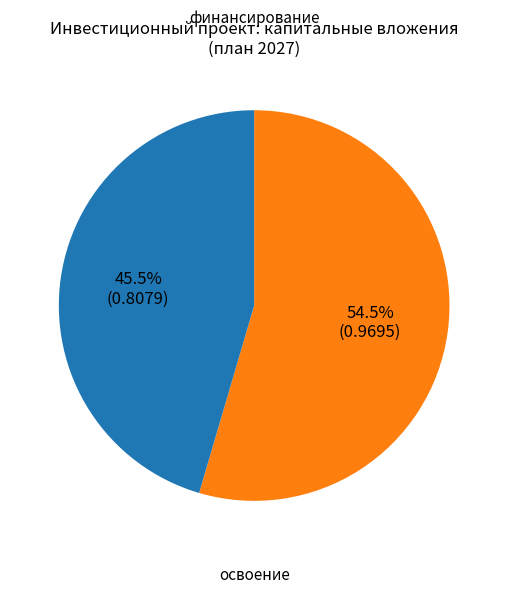

Is there a majority slice in this chart?

Yes